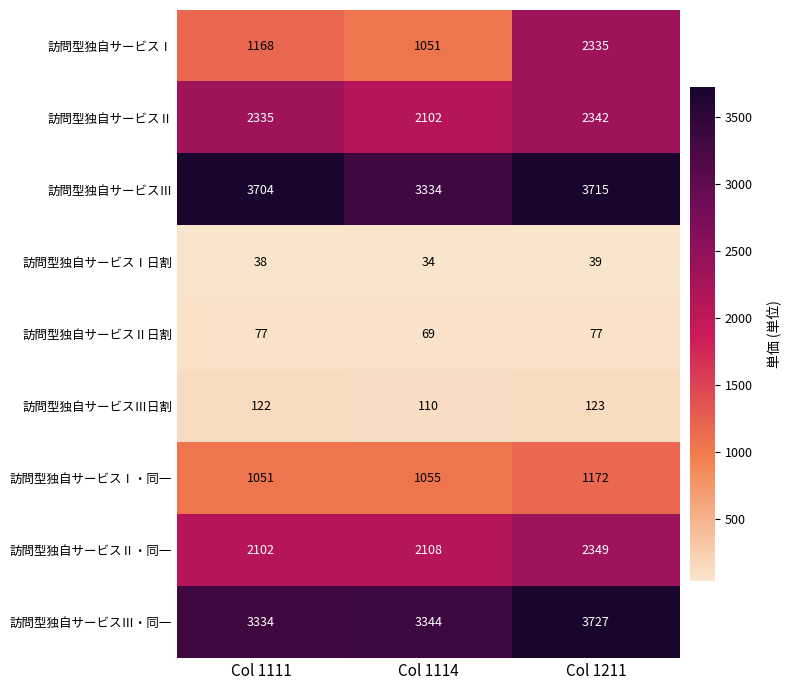

At which category does the chart reach its peak across all series?

Col 1211